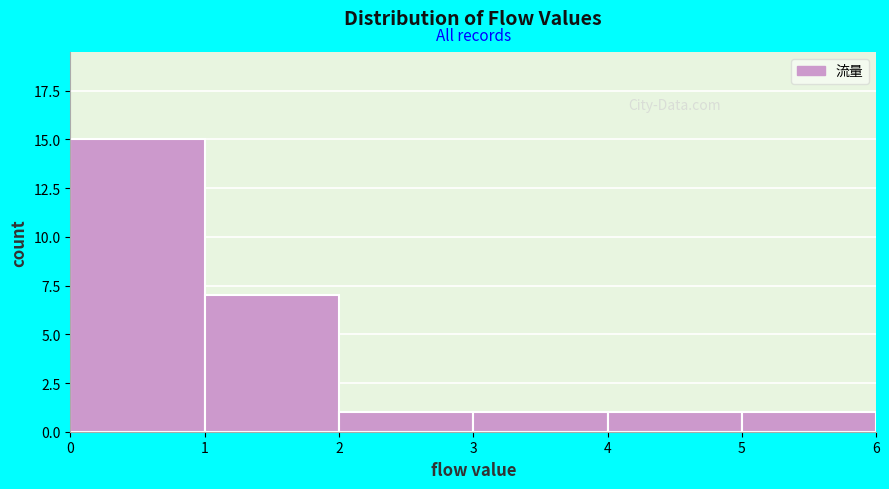

Reading left to right, list every bar in this chart as the range it spans on the x-axis followed by its height. The values are not printed on the chart, so give them approximately, as read against the axis.

0 to 1: 15
1 to 2: 7
2 to 3: 1
3 to 4: 1
4 to 5: 1
5 to 6: 1